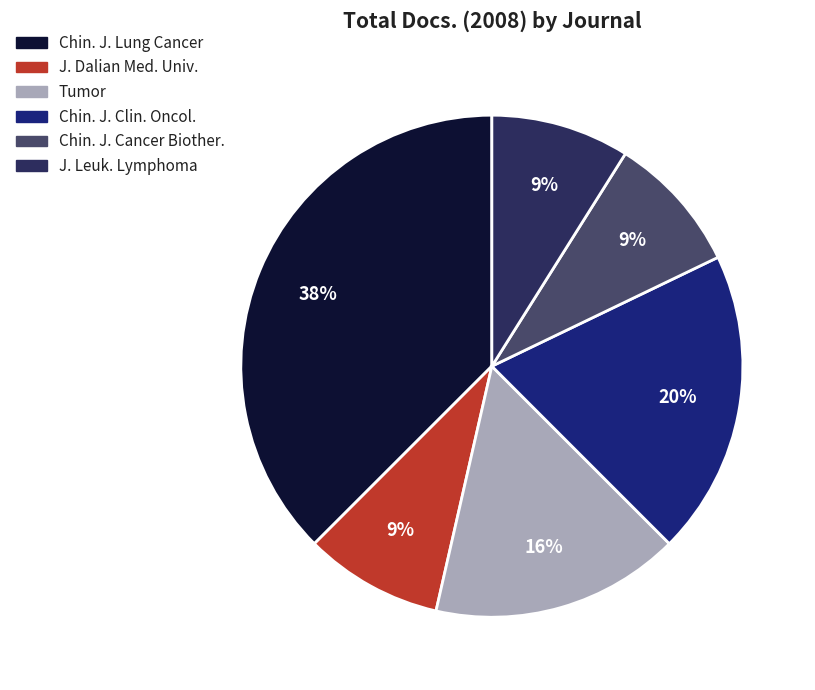

Does any single category account for the majority?

No